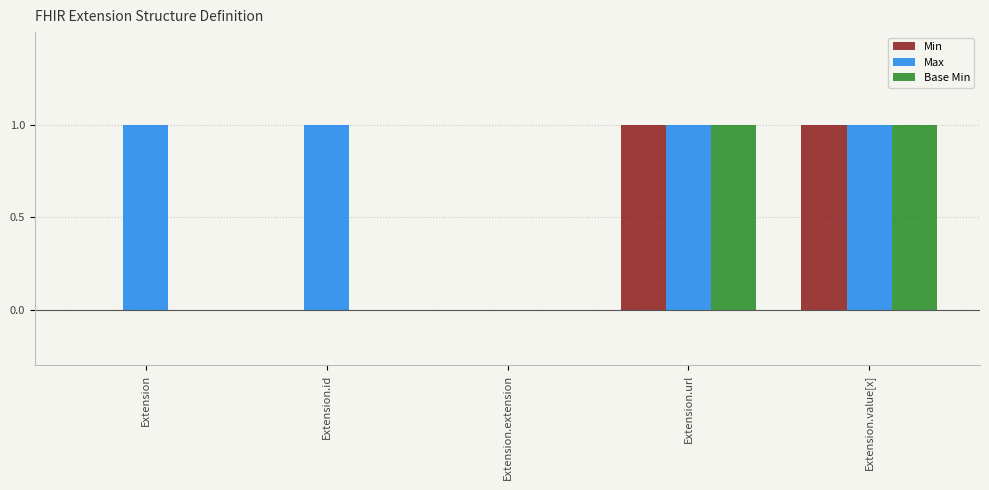

Is it true that Base Min equals 0 at Extension.id?

True